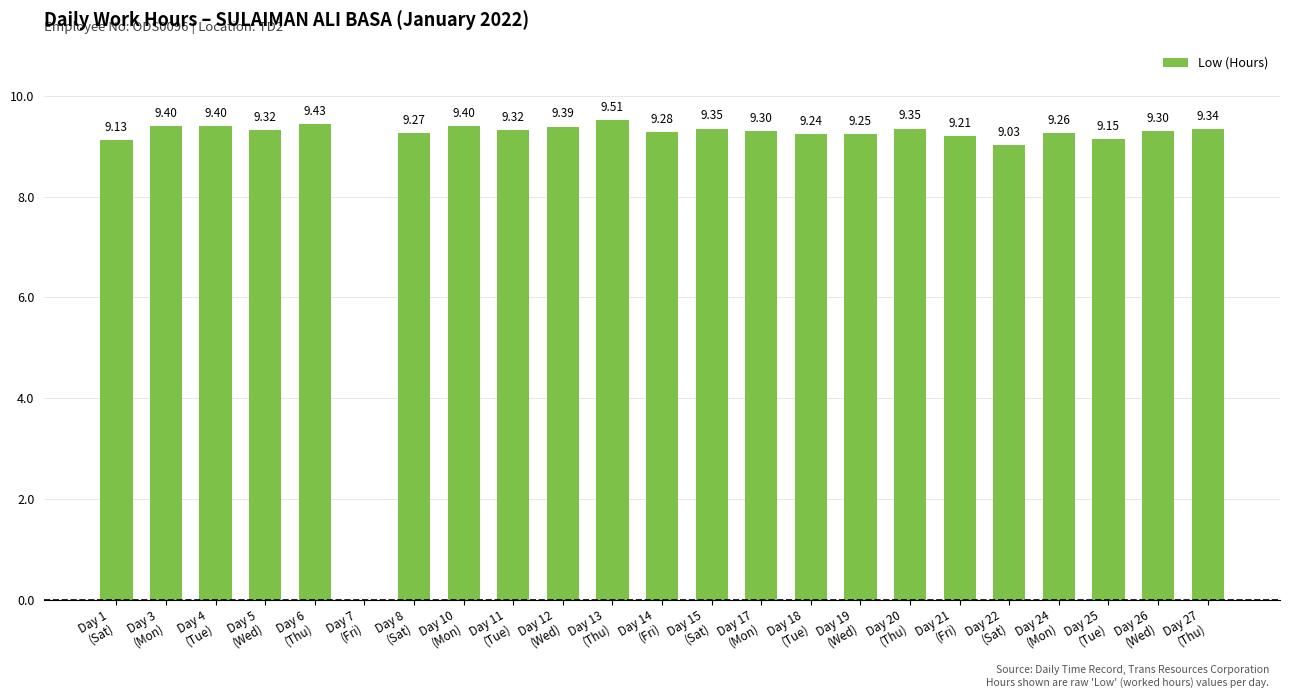

Between Day 20
(Thu) and Day 24
(Mon), which is larger?

Day 20
(Thu)